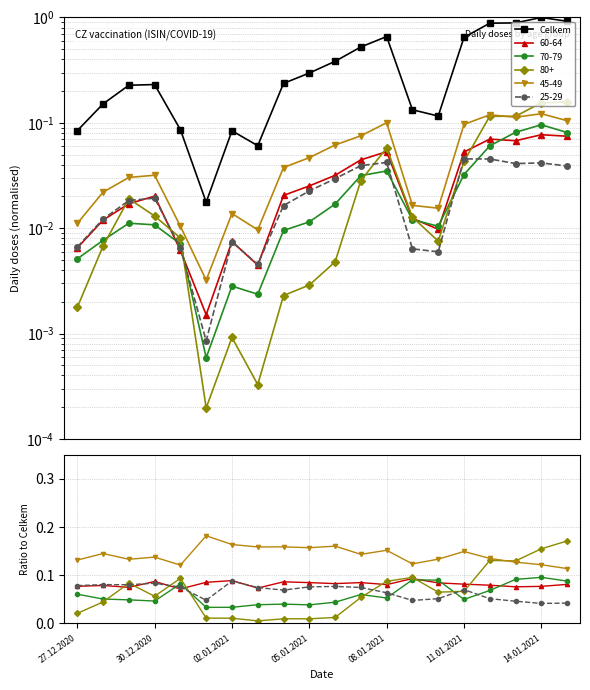

At which category does the chart reach its peak across all series?

14.01.2021